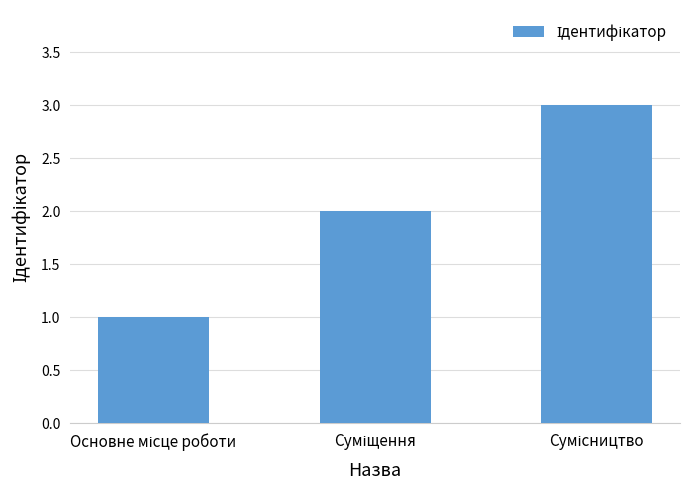

What is the sum of all values?

6